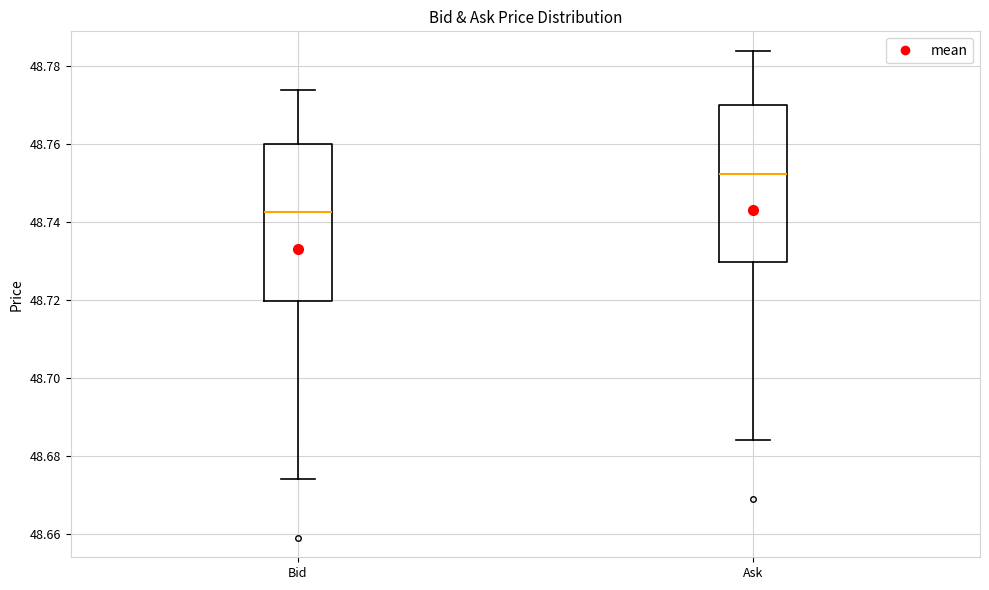

Which box's median line is the highest?

Ask